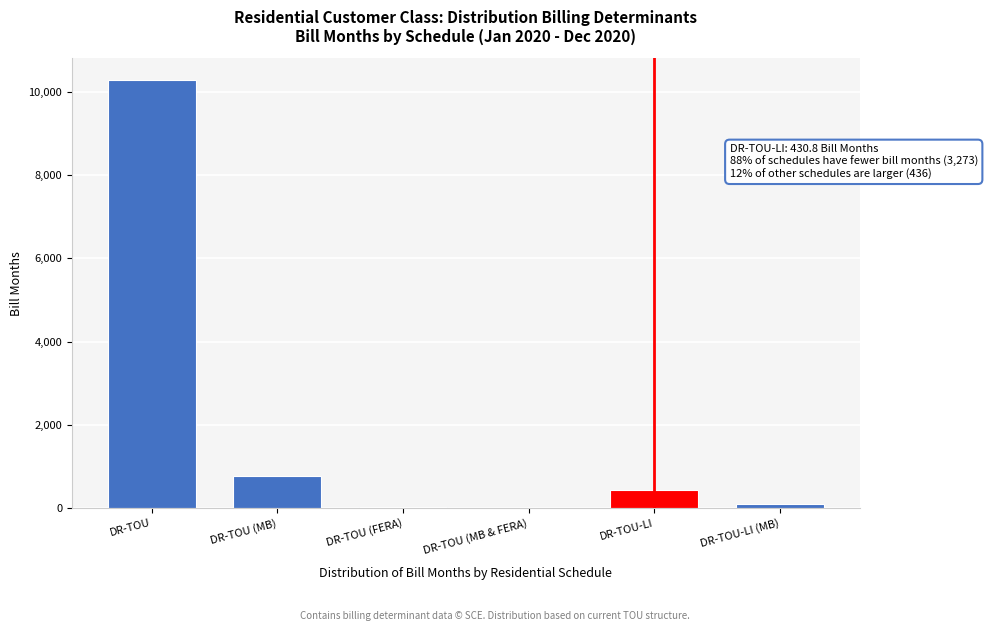

The chart shows a value of 6144.6 at DR-TOU. True or false?

False